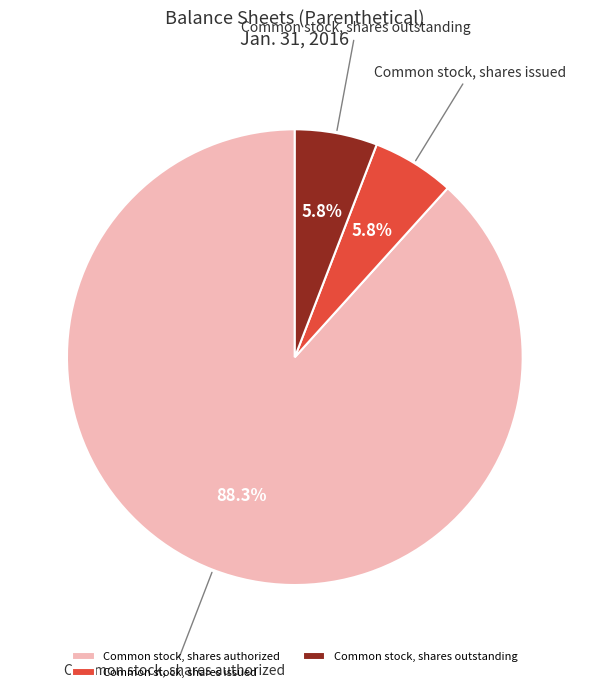

How many slices are in this pie chart?

3